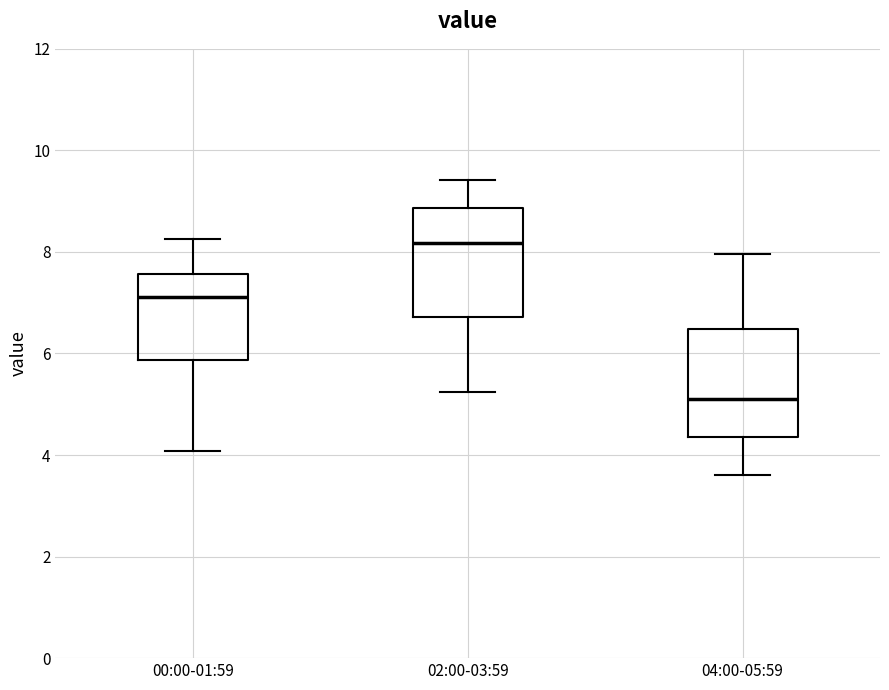

Where does the upper whisker of the box for 00:00-01:59 end on the y-axis? The values are not printed on the chart, so give them approximately, as read against the axis.

8.2